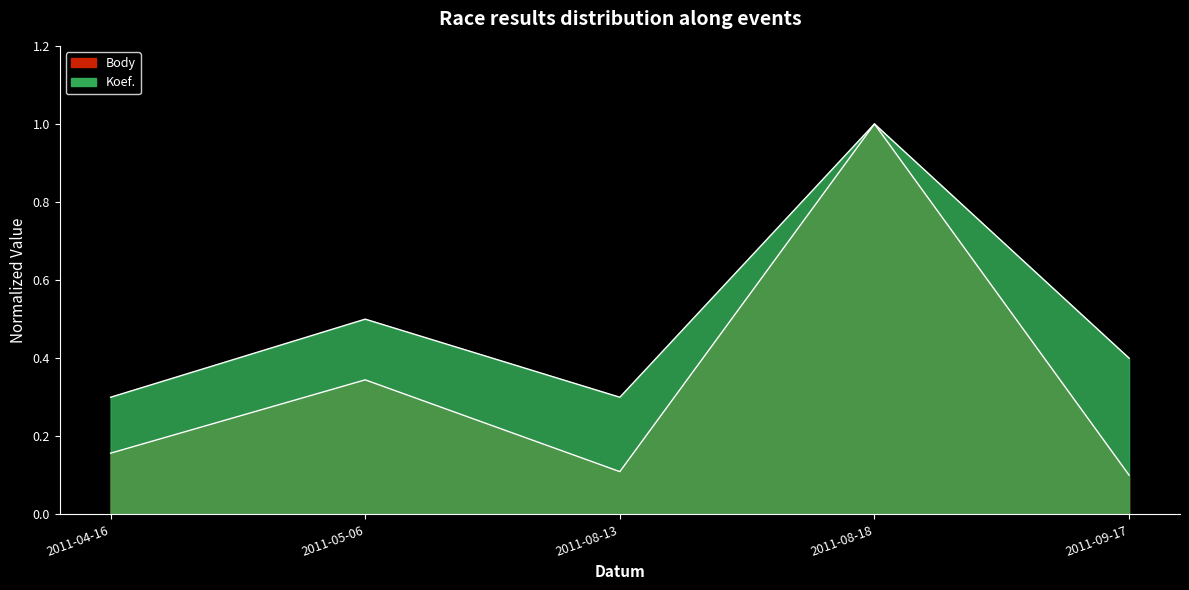

What is the total value across all series at 2011-08-18?

2.0